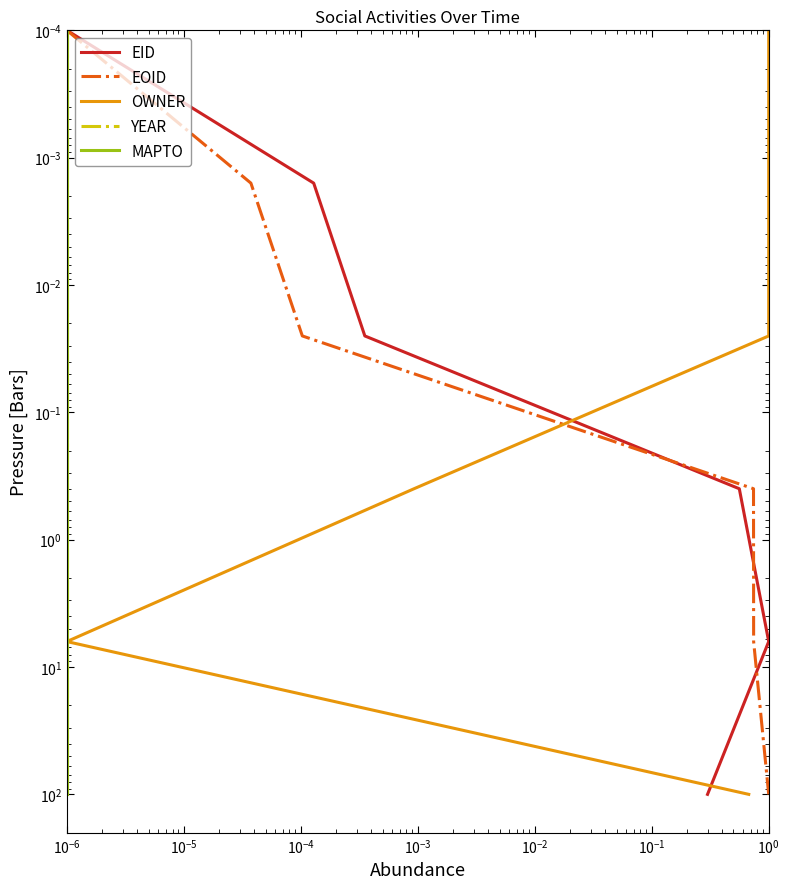

Which series has the largest total across all categories?

EID